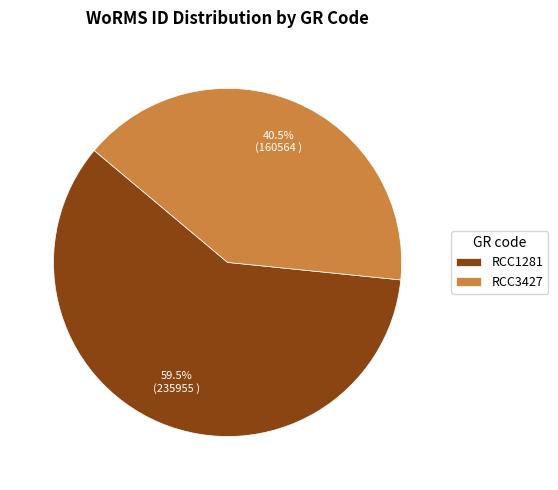

Rank the categories by value from lowest to highest.

RCC3427, RCC1281